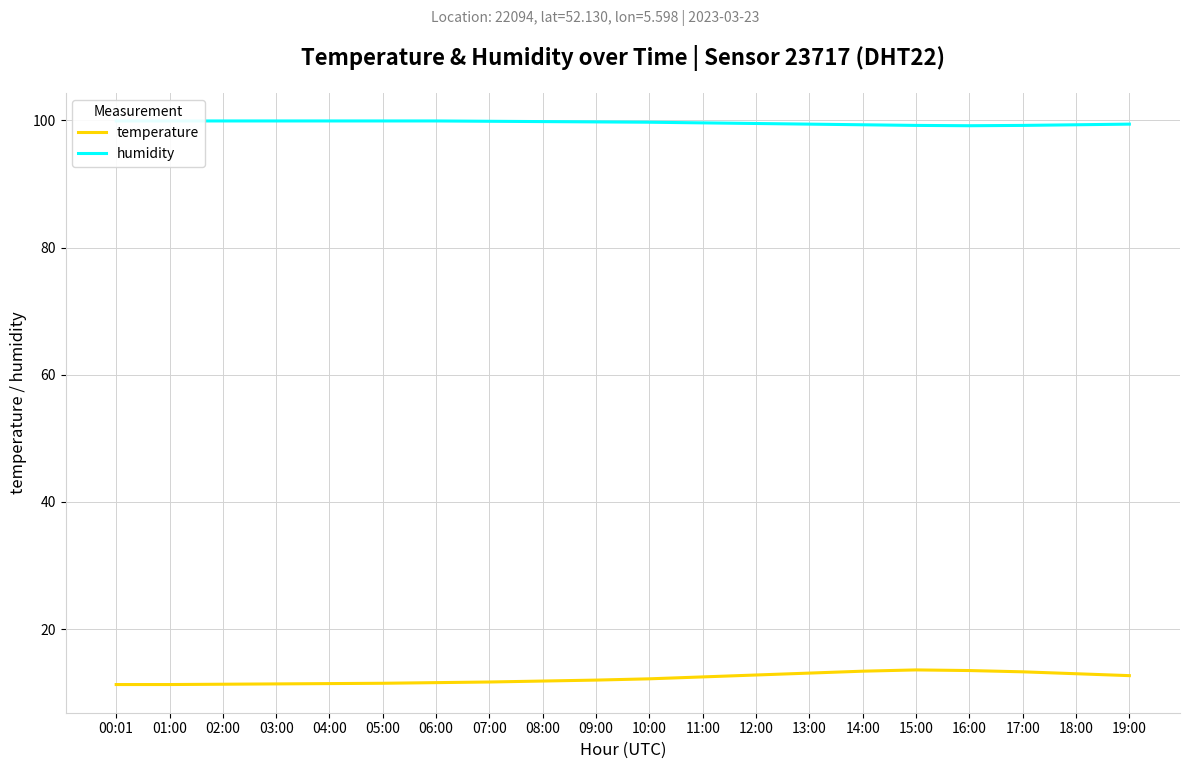

What is the sum of the temperature values at 09:00 and 16:00?

25.5